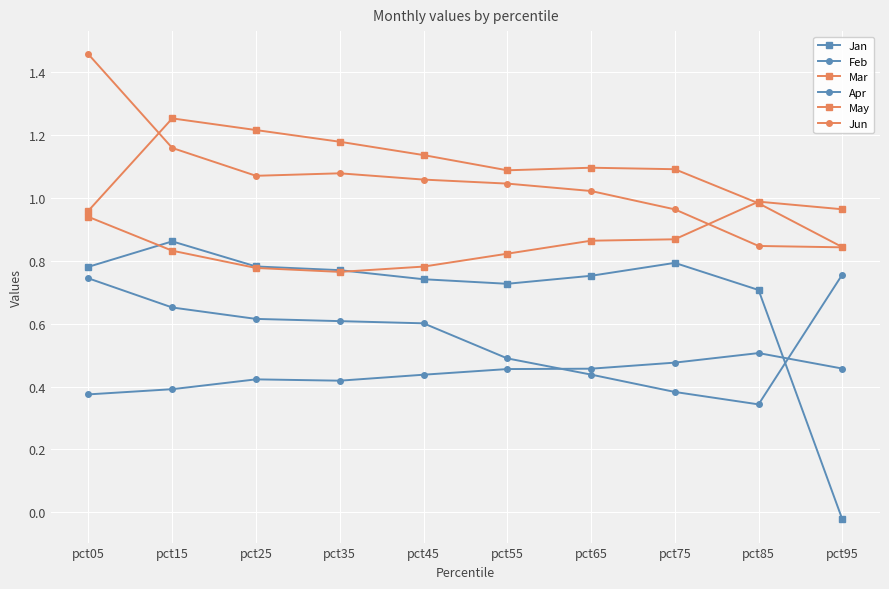

Where is the first local maximum for Mar?

pct15